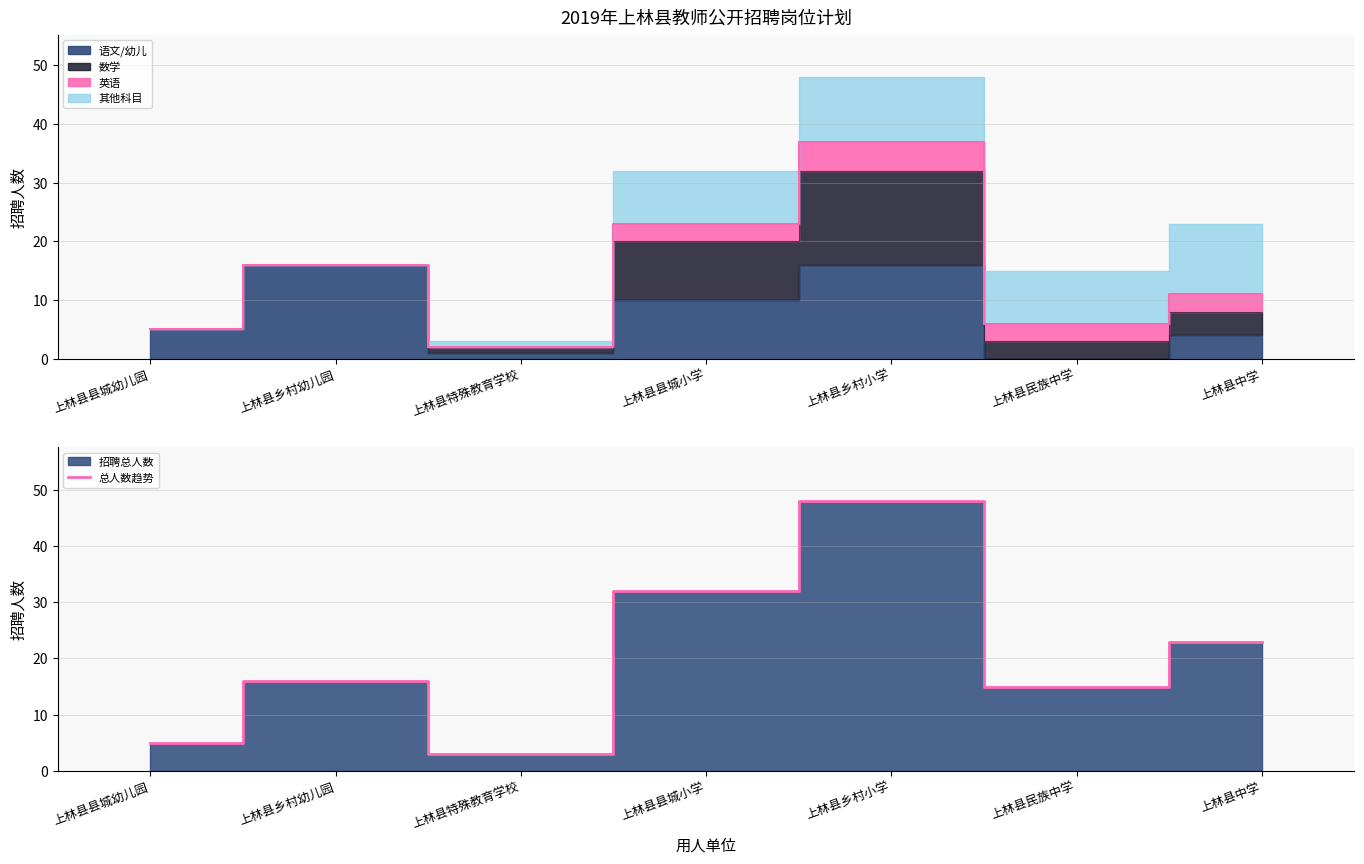

What is the minimum value shown in the chart?

3